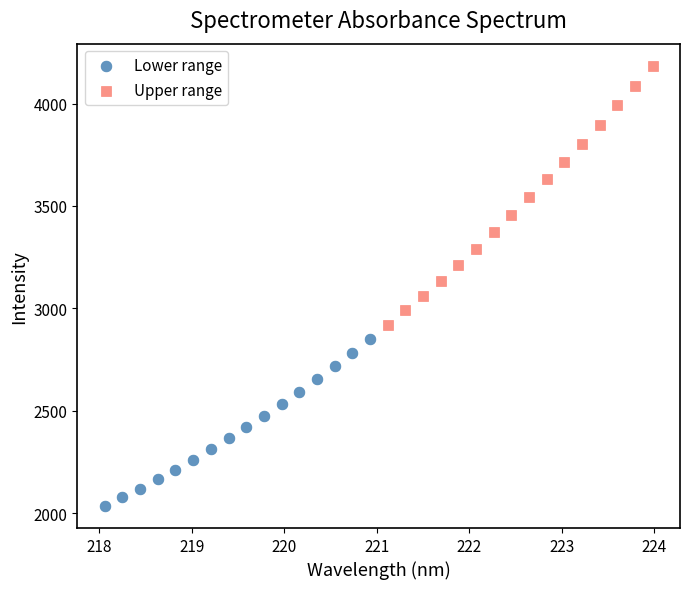

Which series contains the highest Y value?

Upper range